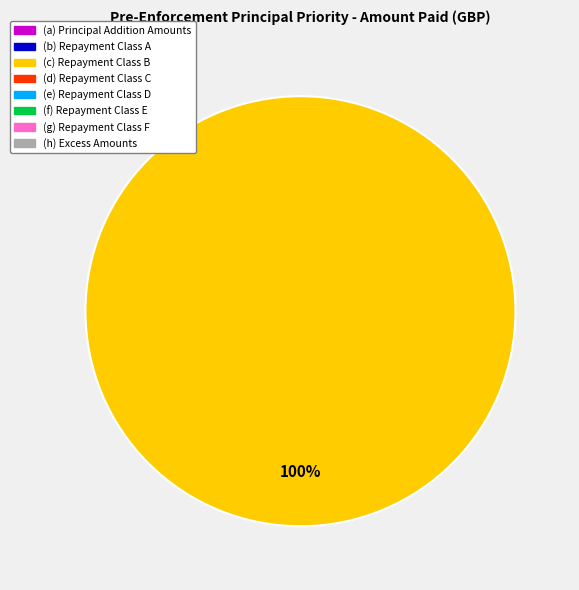

Is there any slice that represents more than half of the pie?

Yes